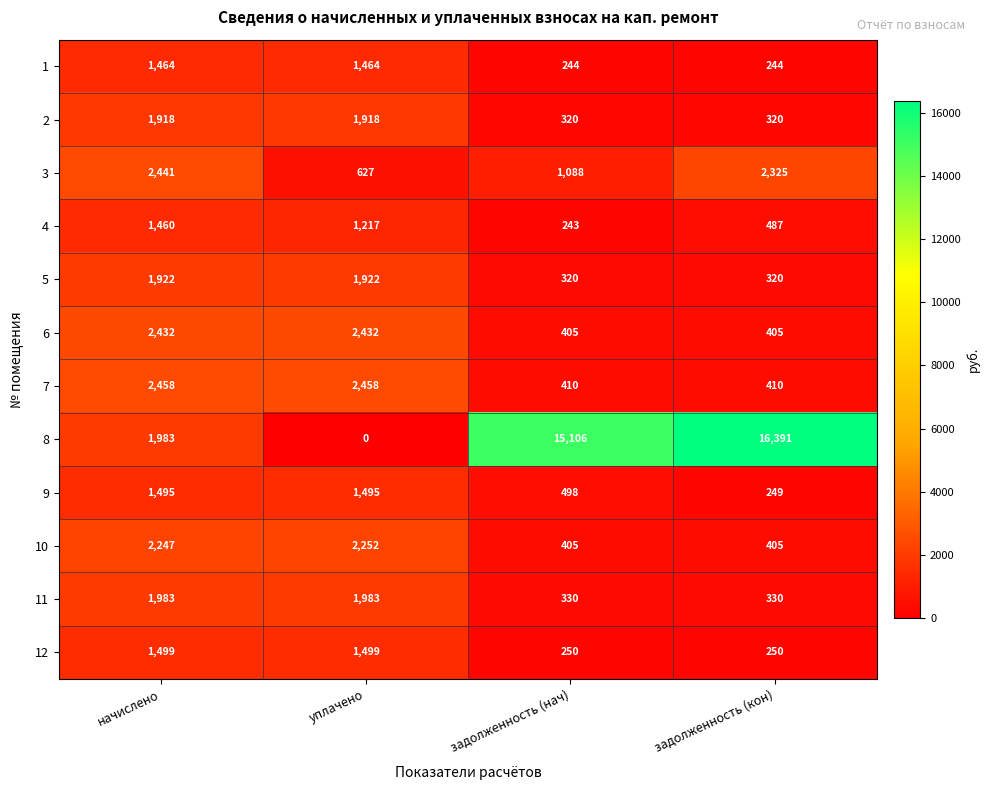

The 4 series shows 2048 at начислено. True or false?

False